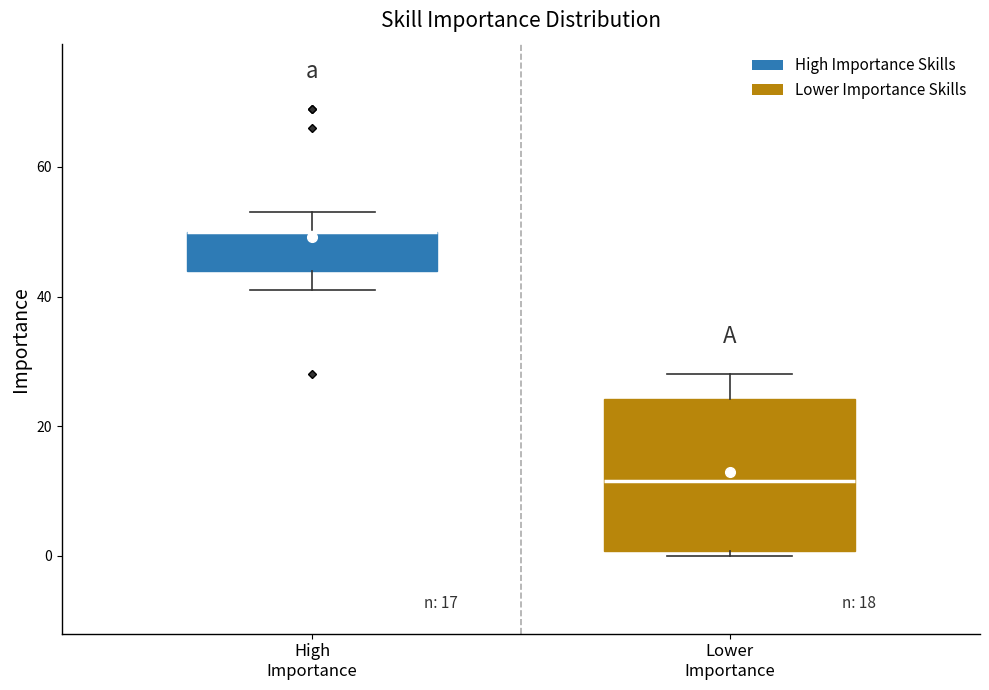

Which box is the tallest, from its lower edge to its upper edge?

Lower Importance